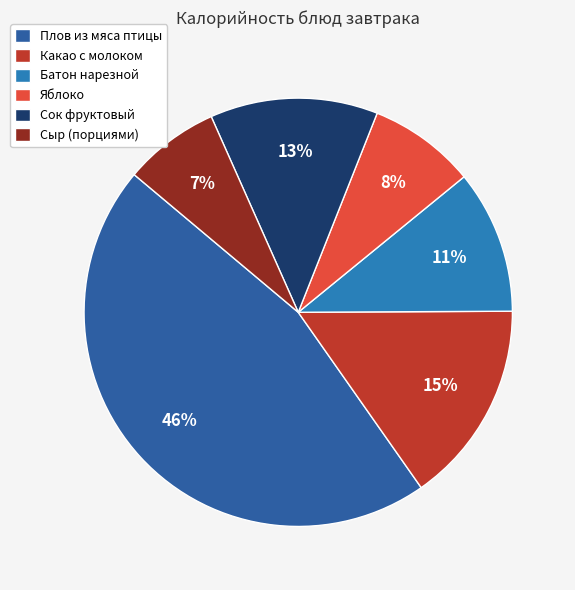

Rank the categories by value from lowest to highest.

Сыр (порциями), Яблоко, Батон нарезной, Сок фруктовый, Какао с молоком, Плов из мяса птицы